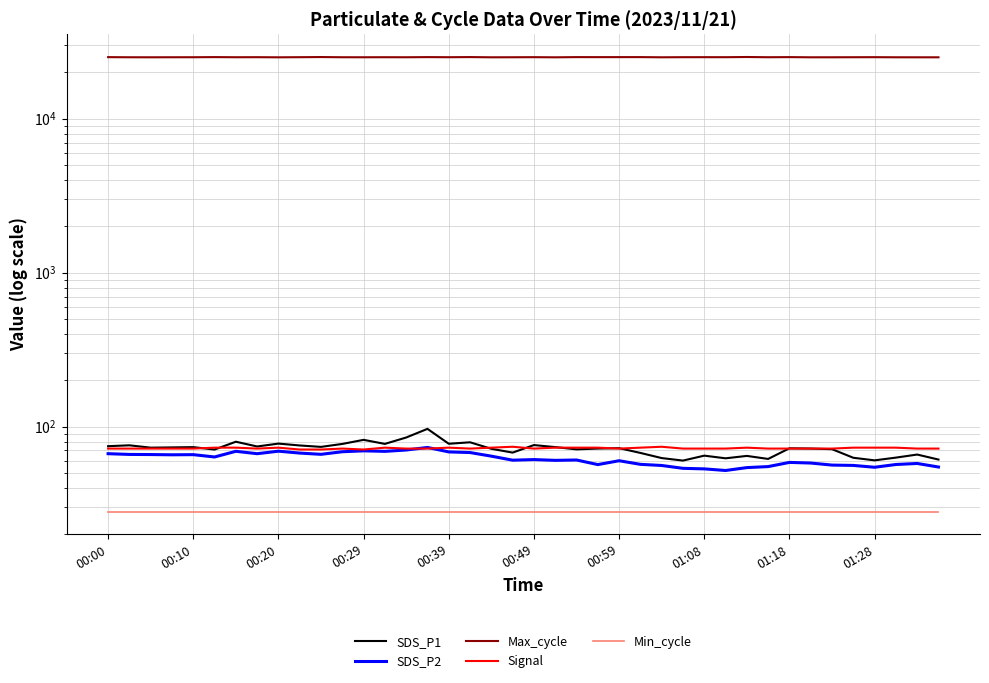

What is the difference between the second highest and minimum values in the SDS_P2 series?

18.6